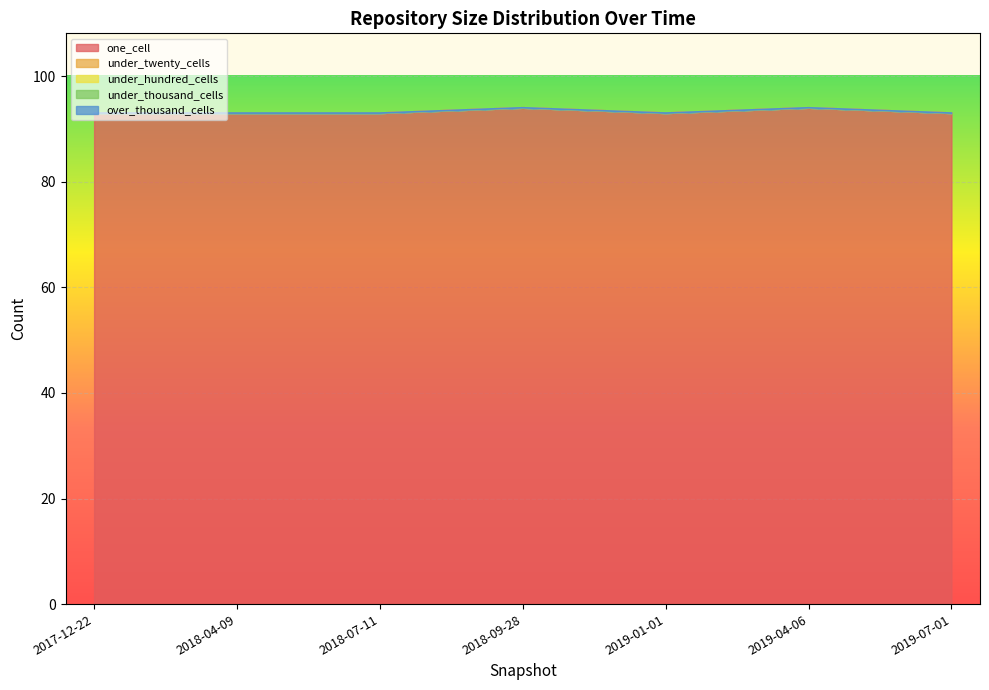

Reading right to left, what are all the values shown in this chart?

one_cell: 2019-07-01=93	2019-04-06=94	2019-01-01=93	2018-09-28=94	2018-07-11=93	2018-04-09=93	2017-12-22=93
under_twenty_cells: 2019-07-01=0	2019-04-06=0	2019-01-01=0	2018-09-28=0	2018-07-11=0	2018-04-09=0	2017-12-22=0
under_hundred_cells: 2019-07-01=0	2019-04-06=0	2019-01-01=0	2018-09-28=0	2018-07-11=0	2018-04-09=0	2017-12-22=0
under_thousand_cells: 2019-07-01=0	2019-04-06=0	2019-01-01=0	2018-09-28=0	2018-07-11=0	2018-04-09=0	2017-12-22=0
over_thousand_cells: 2019-07-01=0	2019-04-06=0	2019-01-01=0	2018-09-28=0	2018-07-11=0	2018-04-09=0	2017-12-22=0